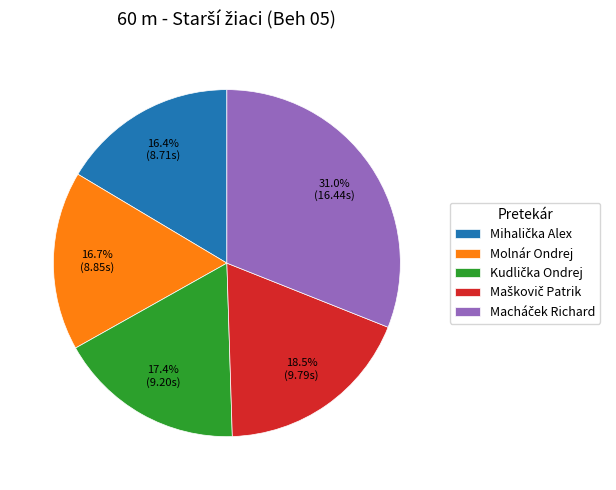

How many segments does this pie chart have?

5